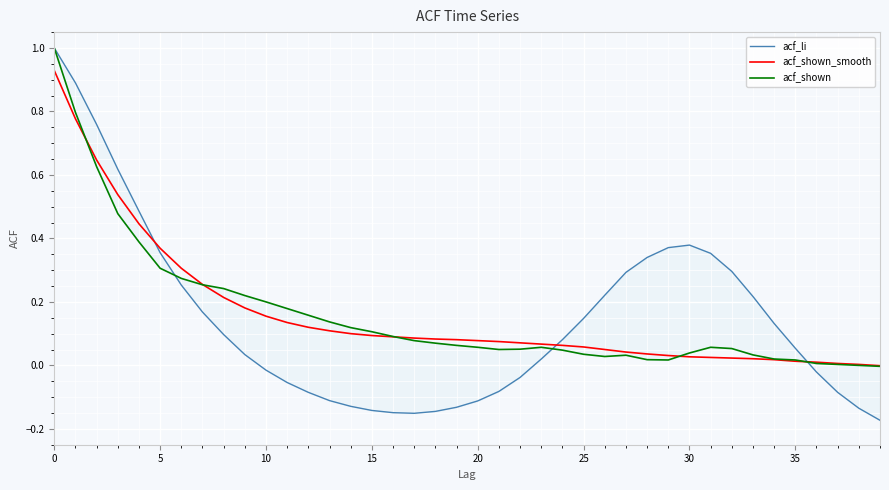

The acf_shown series shows 0.1 at 23. True or false?

False